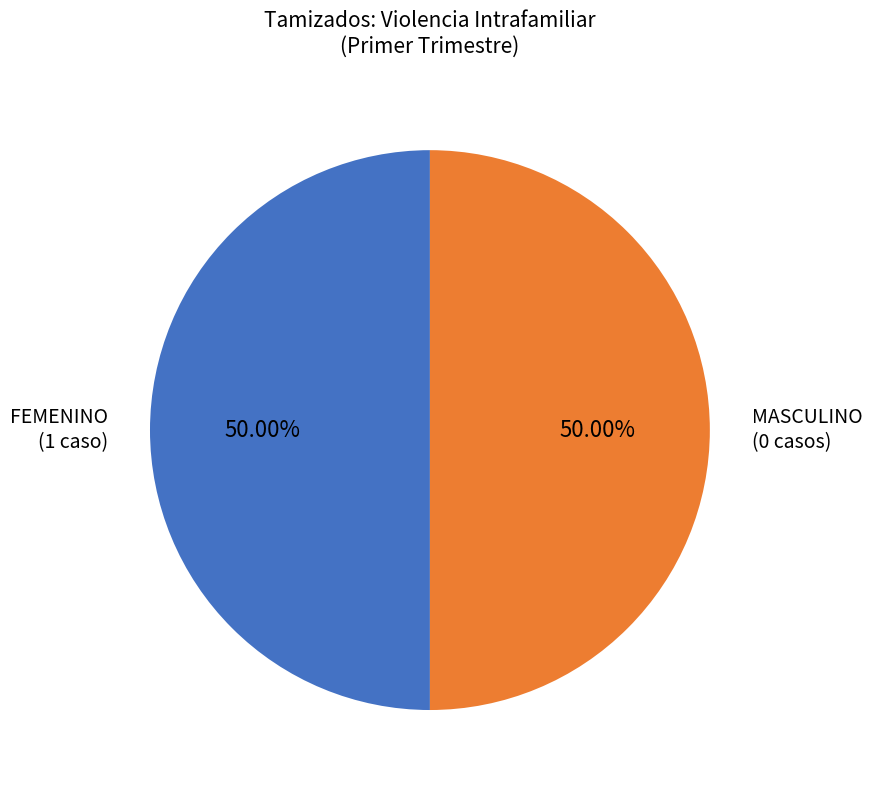

Is the sum of FEMENINO (1 caso) and MASCULINO (0 casos) greater than half?

Yes